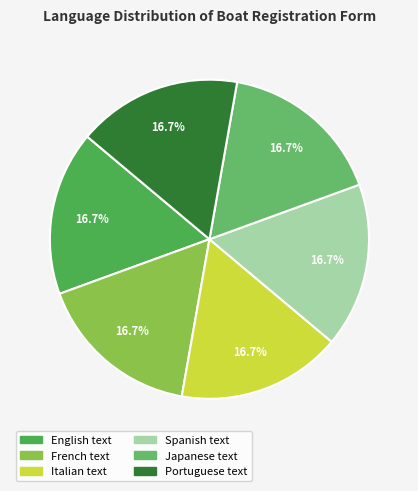

How many segments does this pie chart have?

6